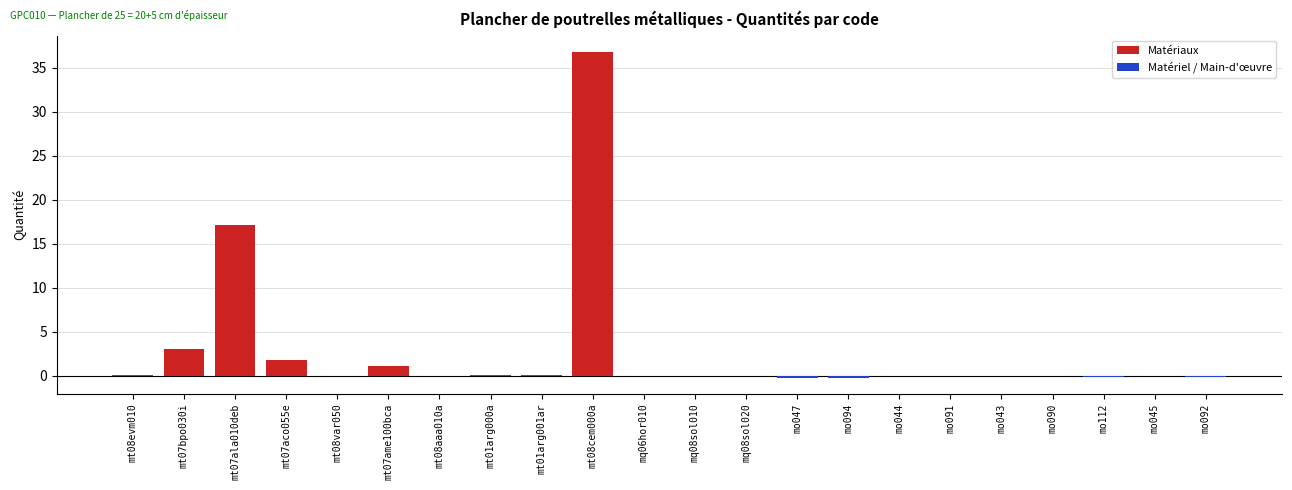

Is the value of Matériaux at mo091 greater than the value of Matériel / Main-d'œuvre at mt08aaa010a?

No